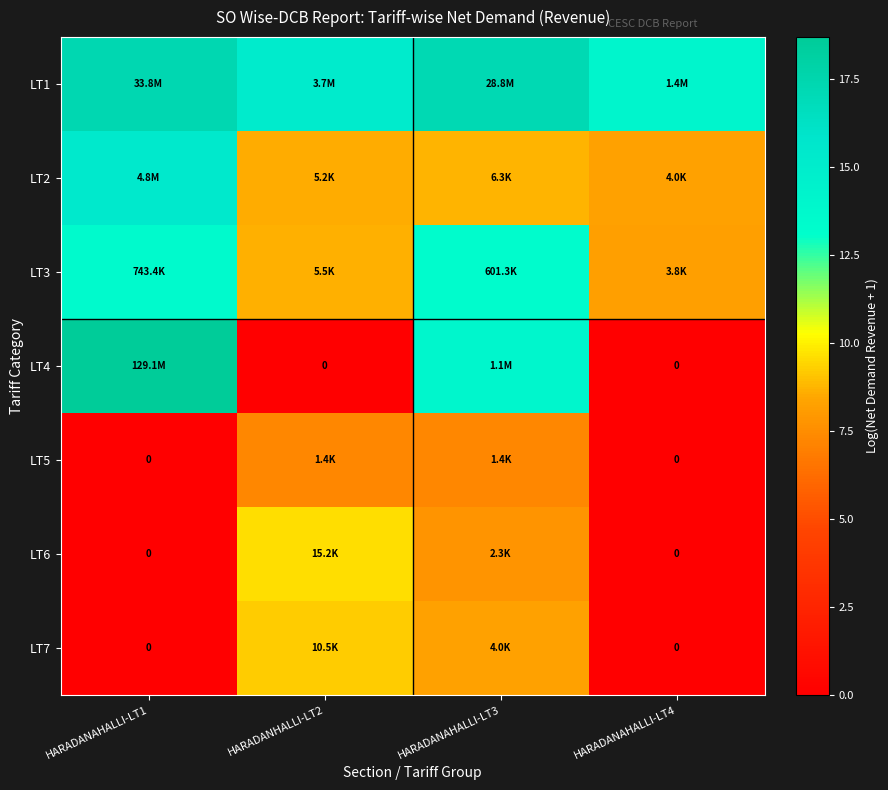

Between HARADANAHALLI-LT1 and HARADANAHALLI-LT4, which series saw the biggest shift?

LT4